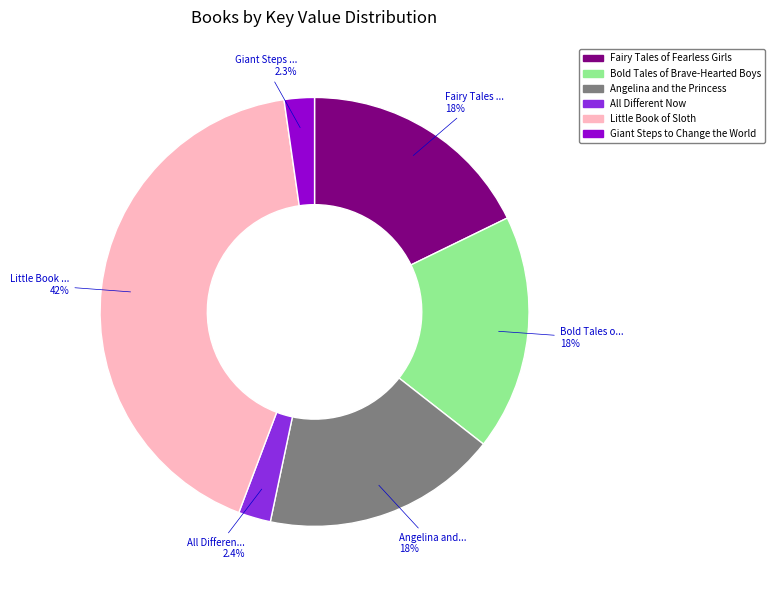

To the nearest percent, what is the average slice percentage?

17%